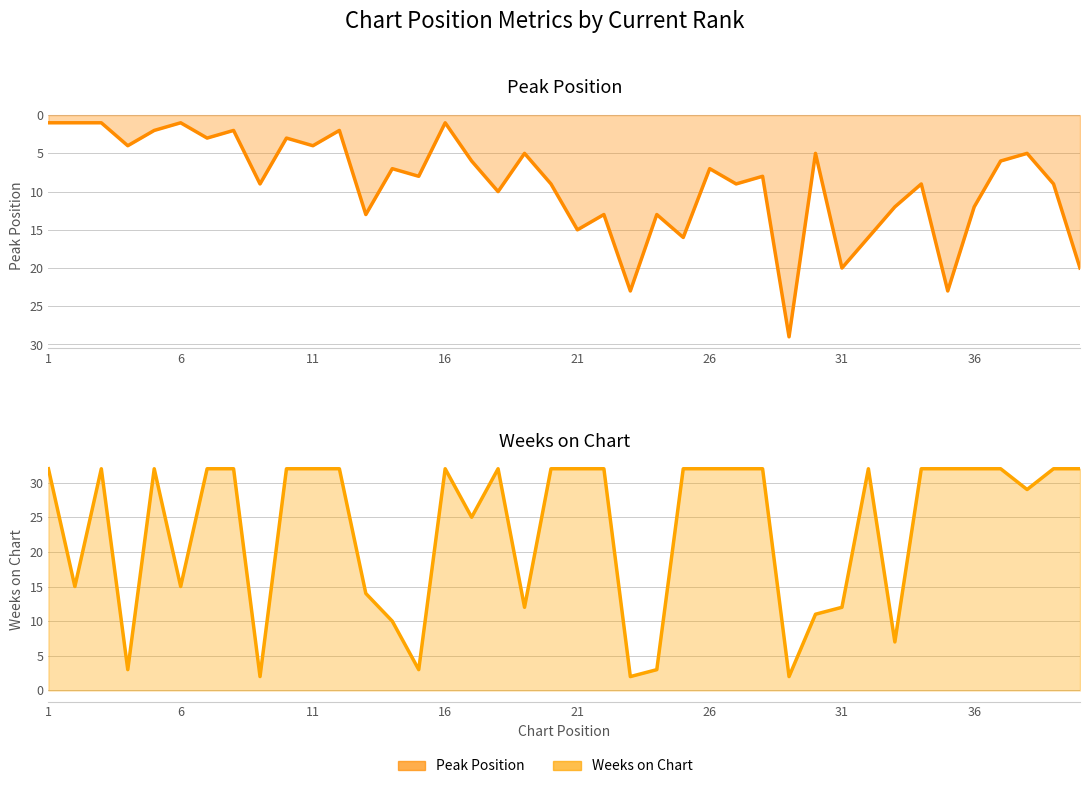

At how many categories does at least one series exceed 23?

27